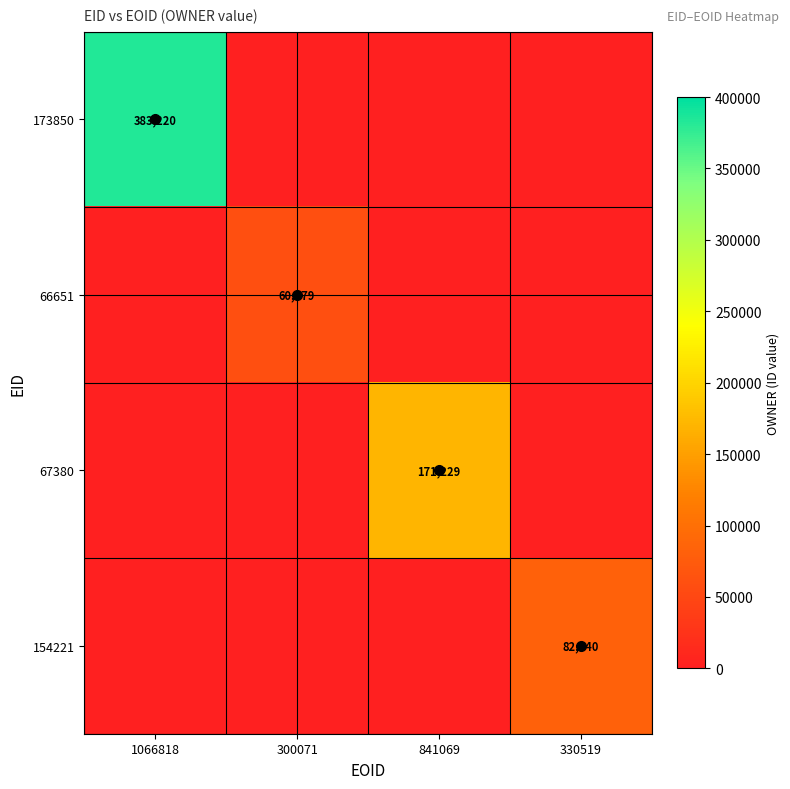

At which category is the sum across all series the highest?

1066818